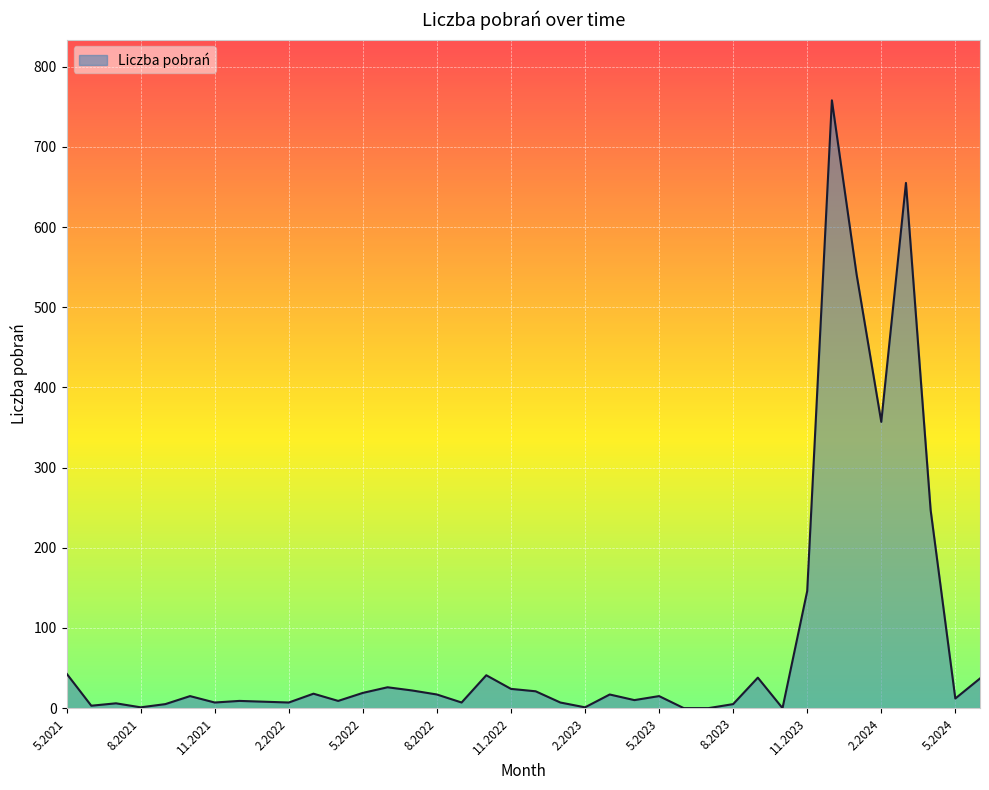

What is the average value?

83